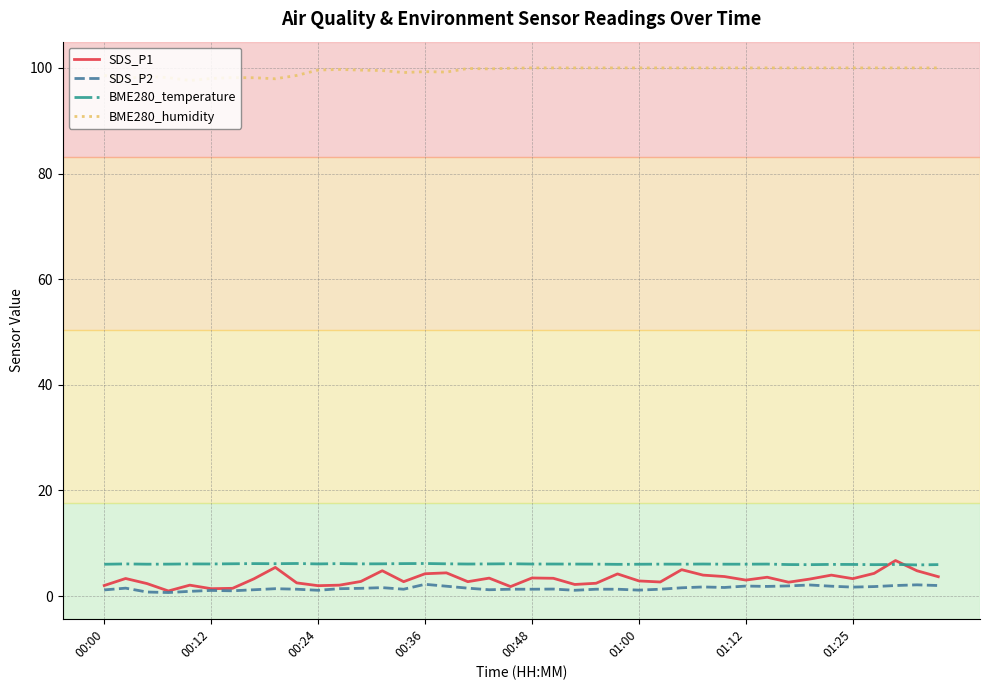

True or false: BME280_humidity and SDS_P1 cross at least once.

False